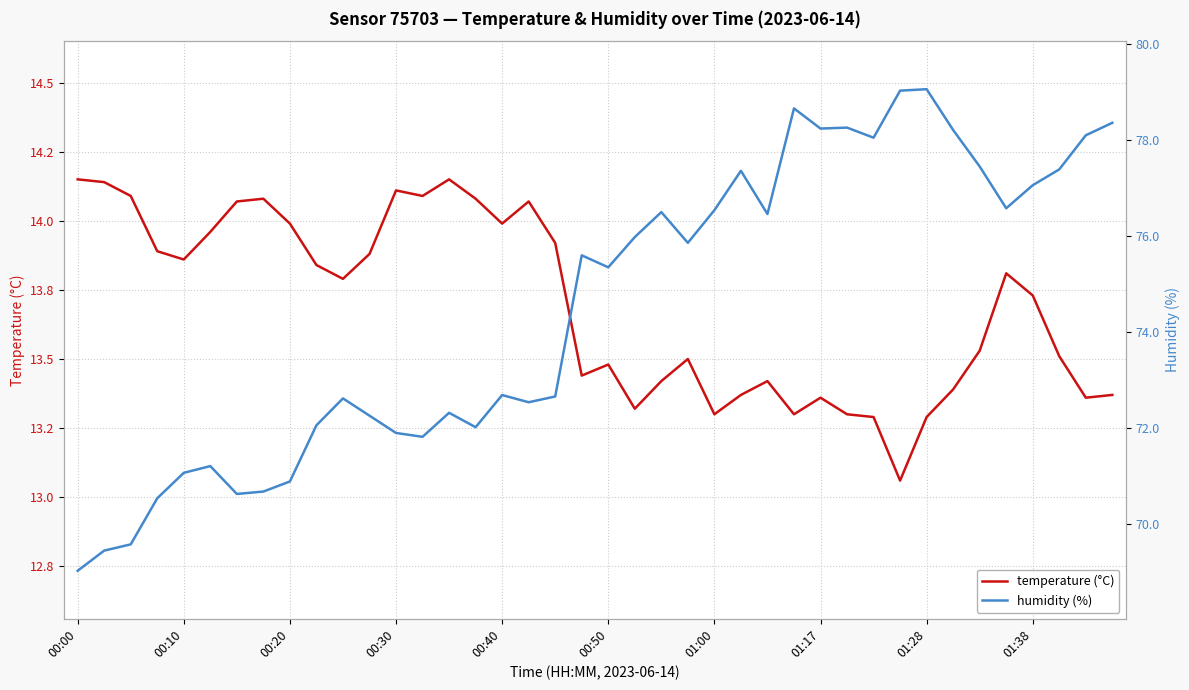

Count the number of data series in this chart.

2